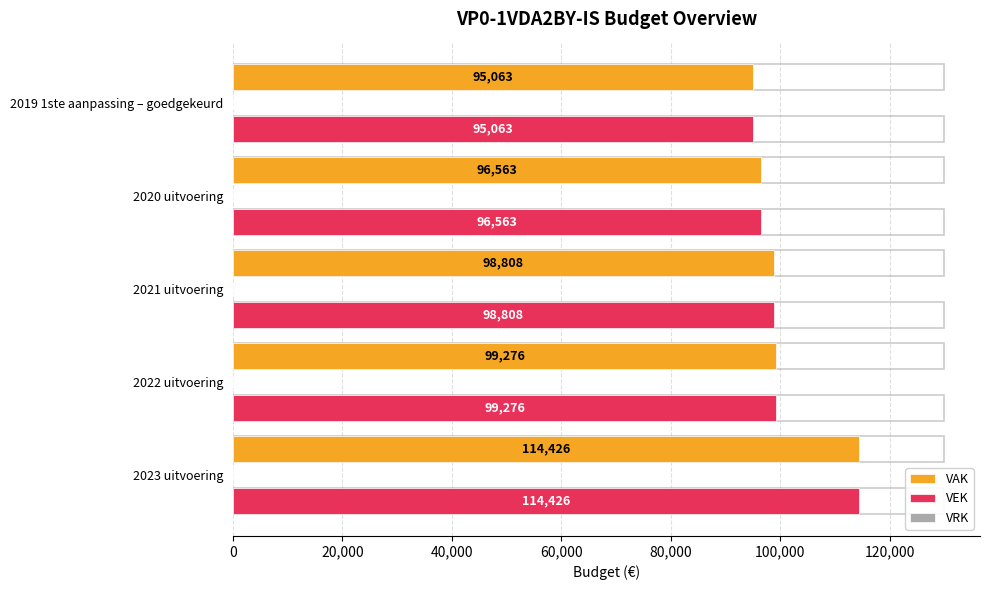

What is the value of the VEK bar at the 1st from the left?

114426.0